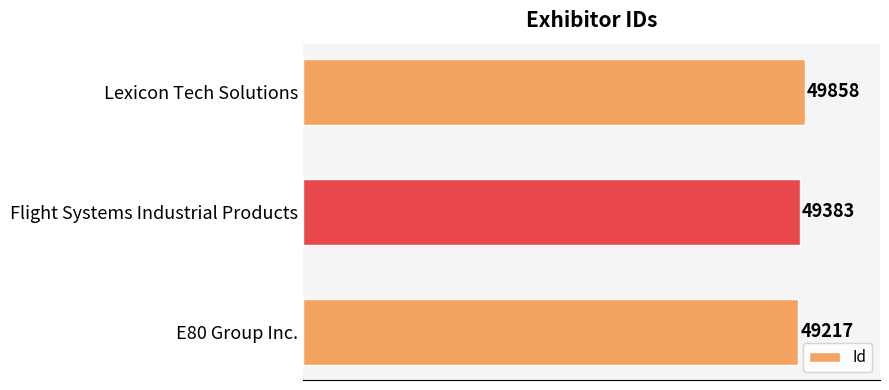

What is the change in value from E80 Group Inc. to Lexicon Tech Solutions?

+641